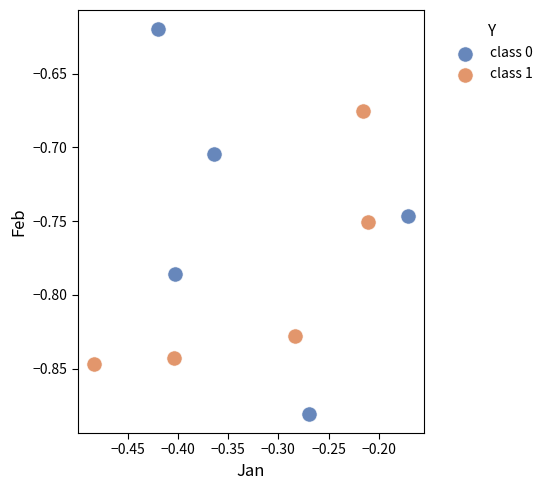

Which series contains the lowest Y value?

class 0